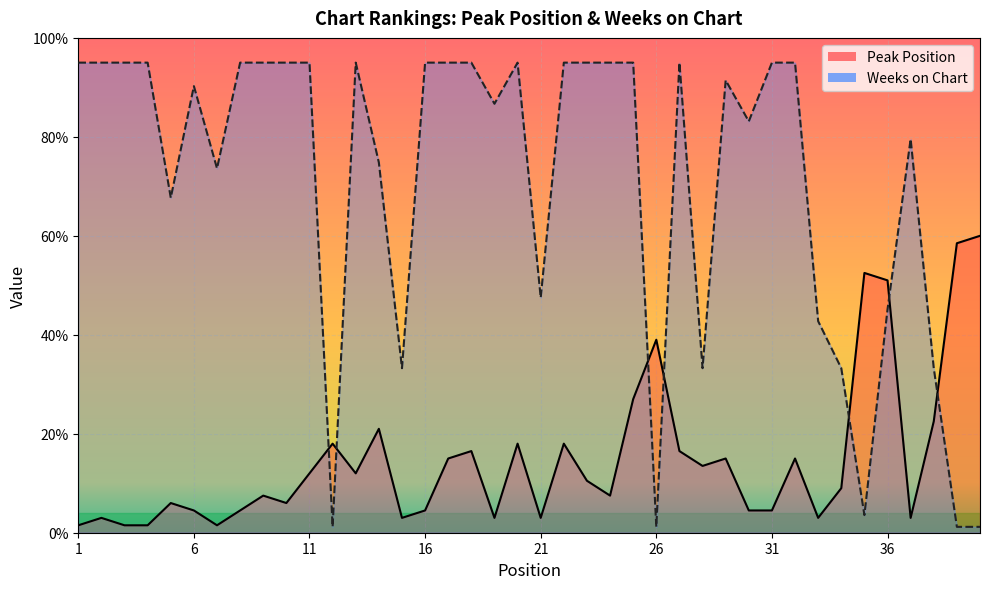

Which series changed the most between 9 and 26?

Weeks on Chart